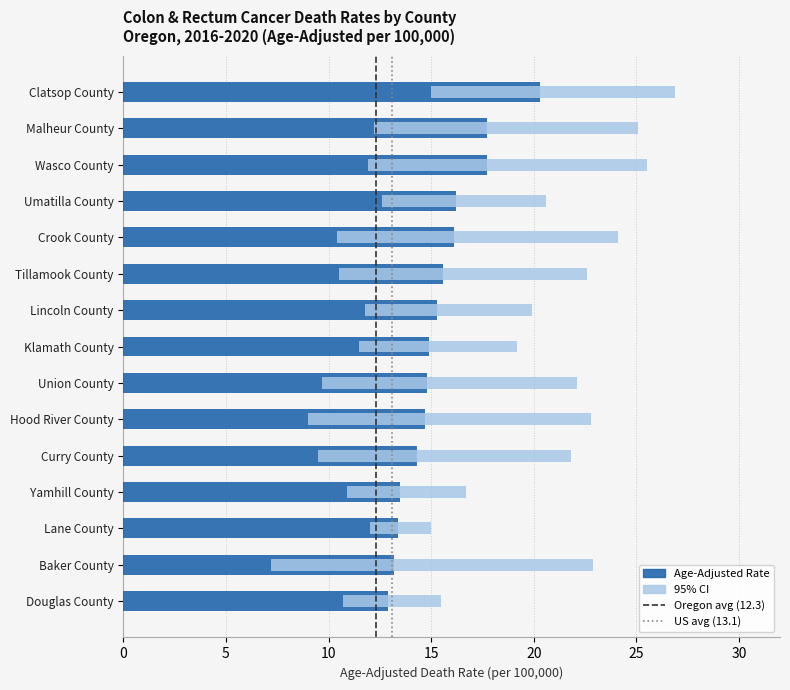

At how many categories does at least one series exceed 26?

1